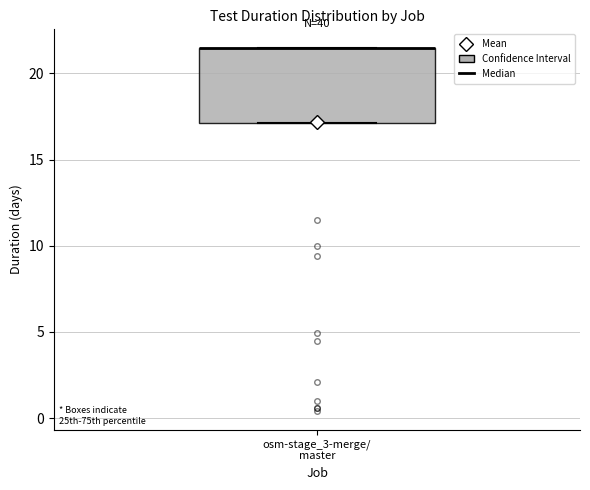

Read this box plot against the y-axis: the position of the median line, the range covered by the box, and the ends of both whiskers. The values are not printed on the chart, so give them approximately, as read against the axis.

median 21.5 (drawn on the box's upper edge), box 17.0 to 21.5, whiskers 17.0 to 21.5